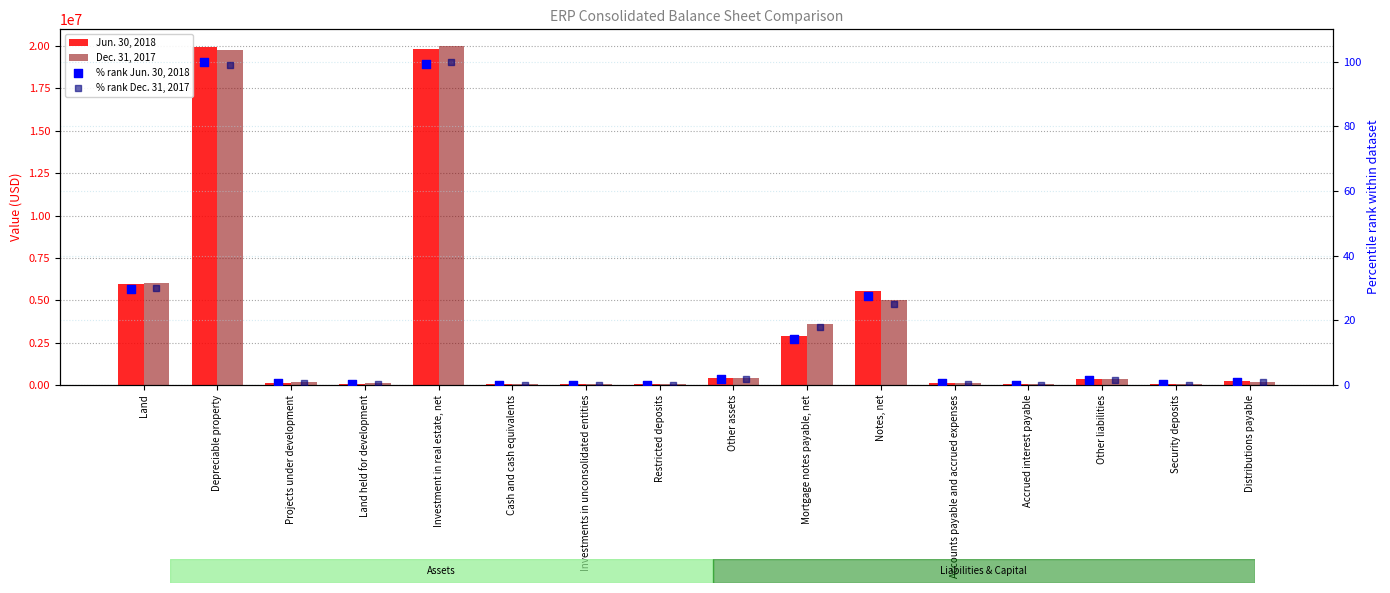

What are all the series names shown in the legend?

Jun. 30, 2018, Dec. 31, 2017, % rank Jun. 30, 2018, % rank Dec. 31, 2017